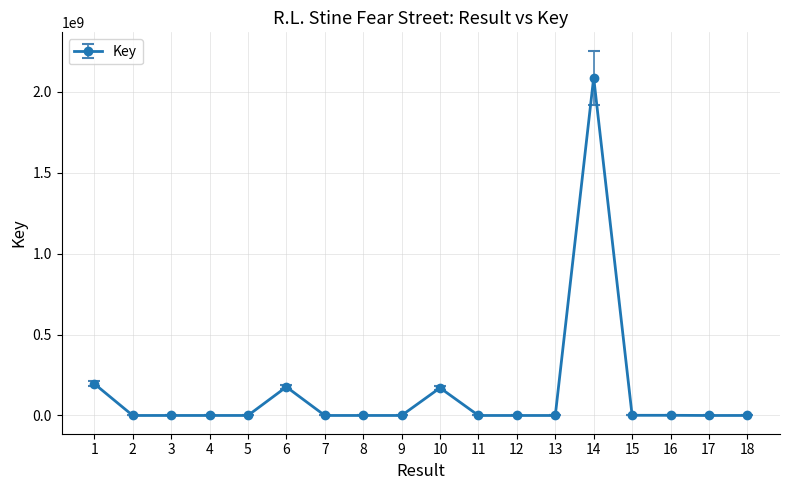

Where does the data first go above 96897?

1